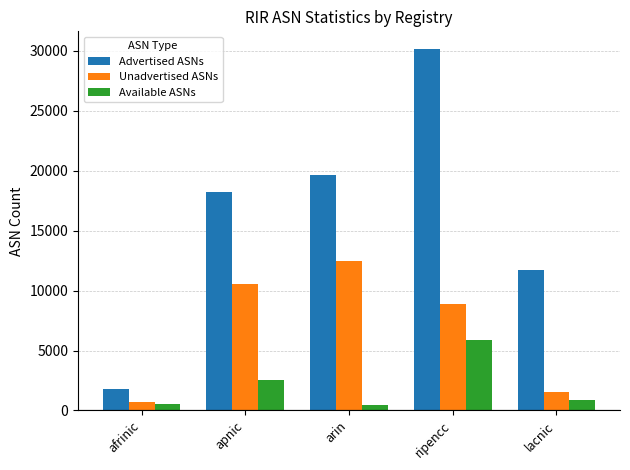

Are the bars horizontal?

No